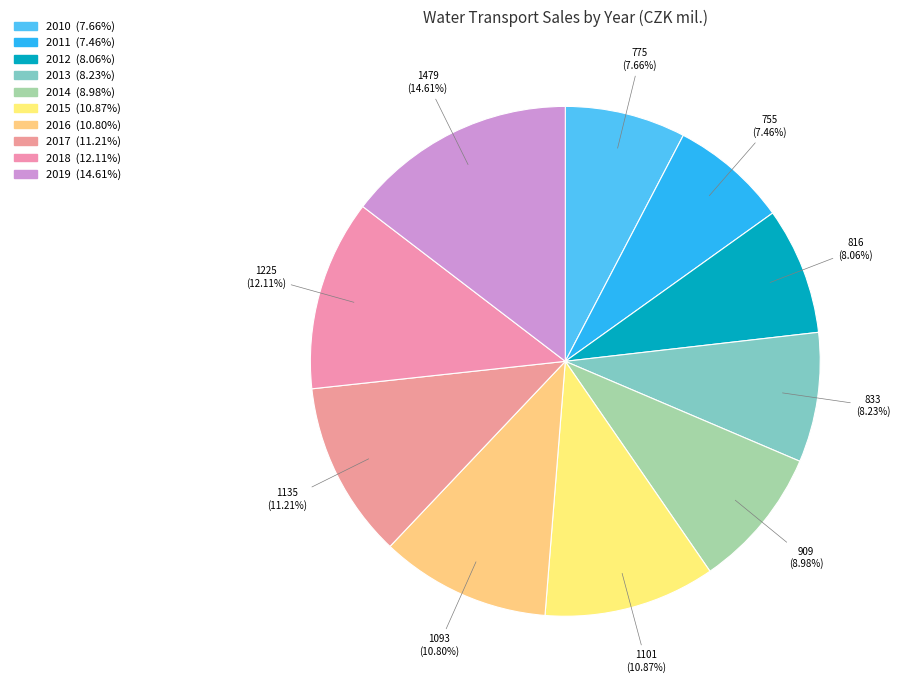

Does 2016 account for over 50% of the chart?

No